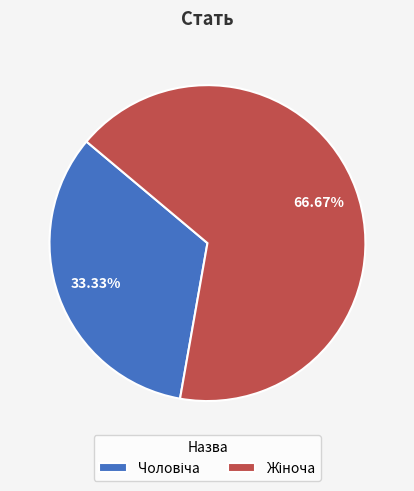

Is there a majority slice in this chart?

Yes